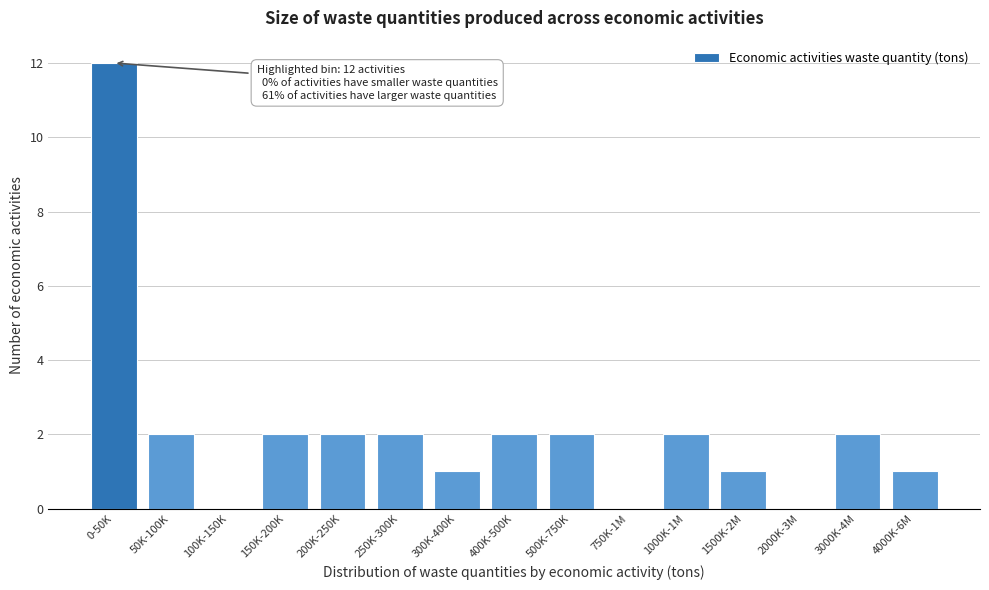

Reading left to right, list all the values displayed in this chart.

0-50K=12	50K-100K=2	100K-150K=0	150K-200K=2	200K-250K=2	250K-300K=2	300K-400K=1	400K-500K=2	500K-750K=2	750K-1M=0	1000K-1M=2	1500K-2M=1	2000K-3M=0	3000K-4M=2	4000K-6M=1